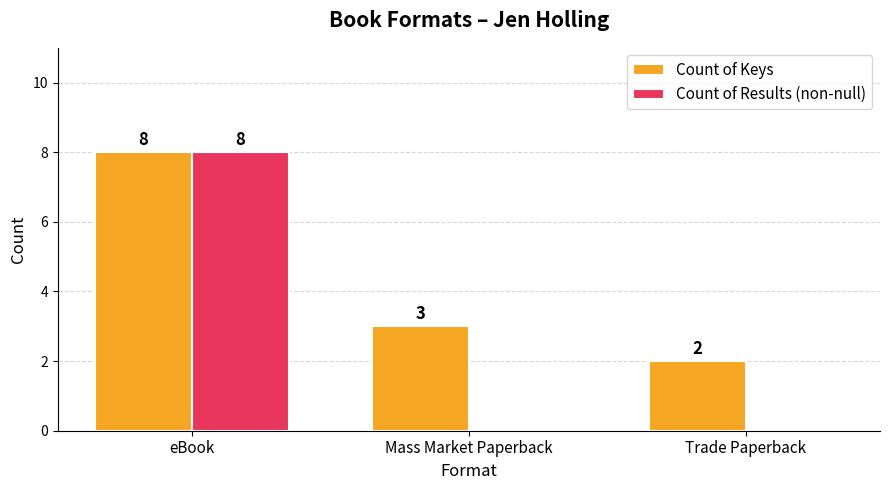

What are all the series names shown in the legend?

Count of Keys, Count of Results (non-null)